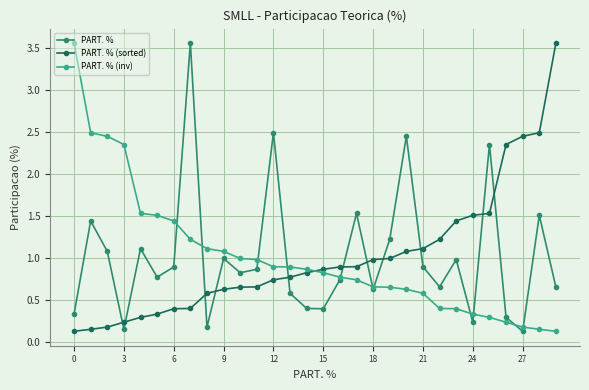

What is the value of the PART. % (inv) point at the 27th from the left?

0.2